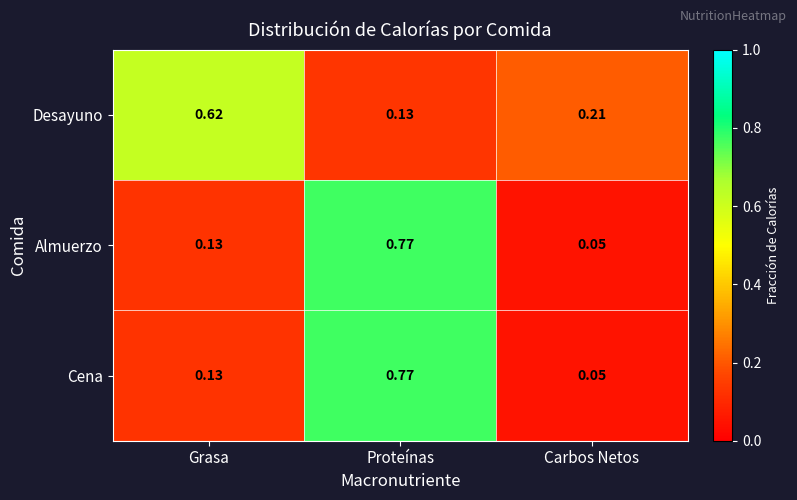

At which label does Almuerzo reach its minimum?

Carbos Netos